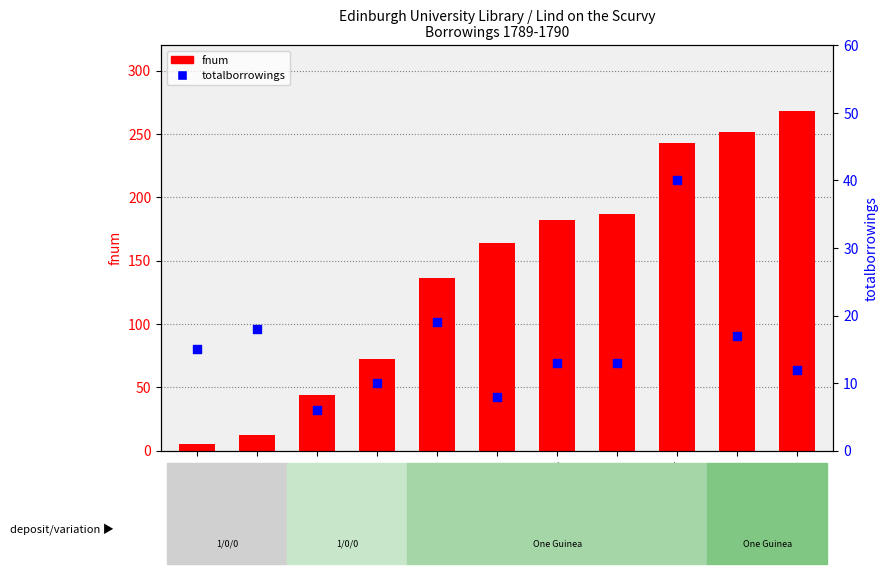

At how many categories does at least one series exceed 179?

5